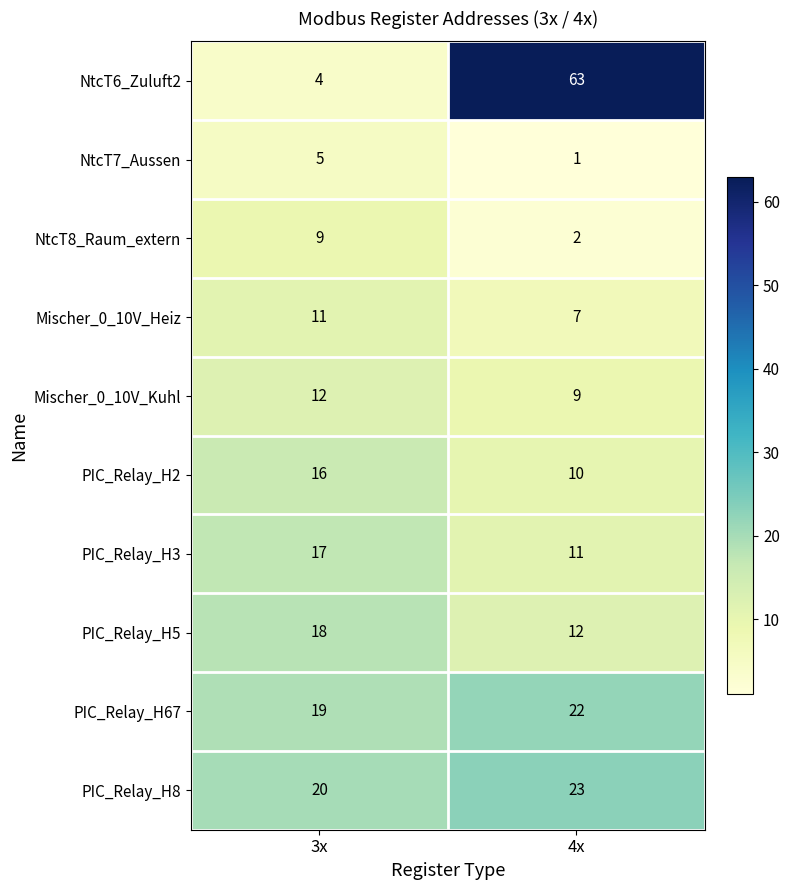

Which series has the largest total across all categories?

NtcT6_Zuluft2